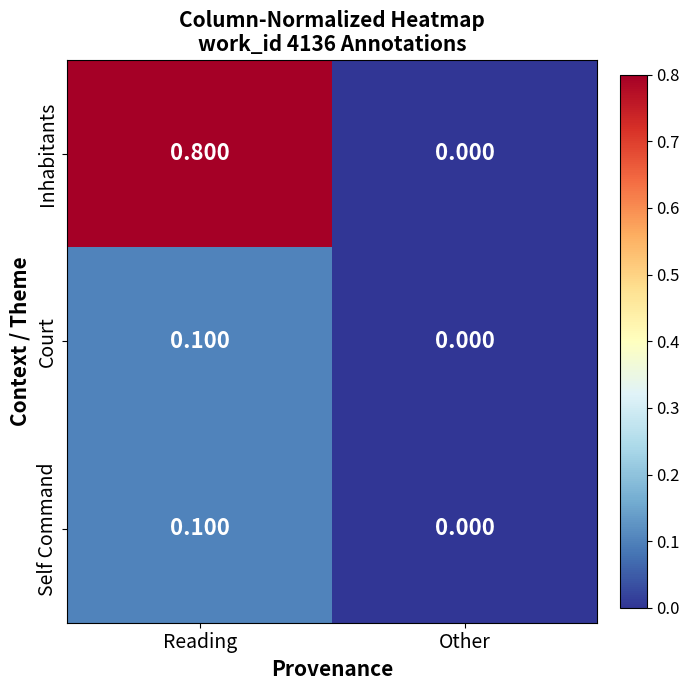

Where is Court nearest to the value 0?

Other